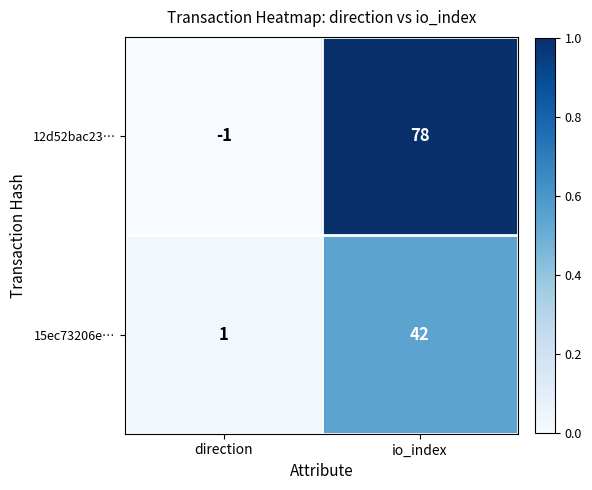

What is the greatest value displayed?

78